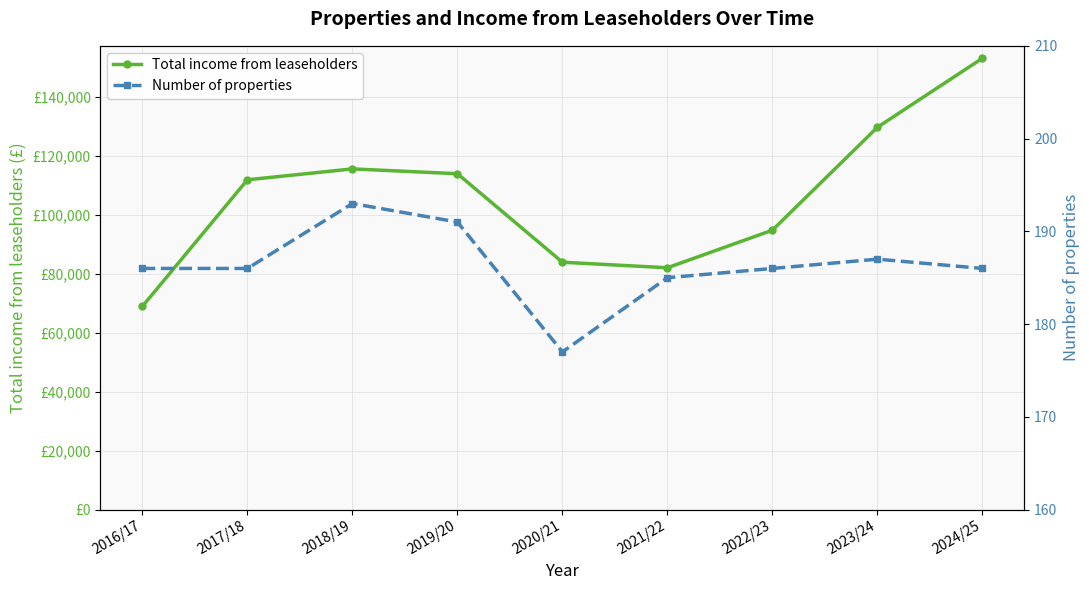

True or false: Total income from leaseholders and Number of properties cross at least once.

False